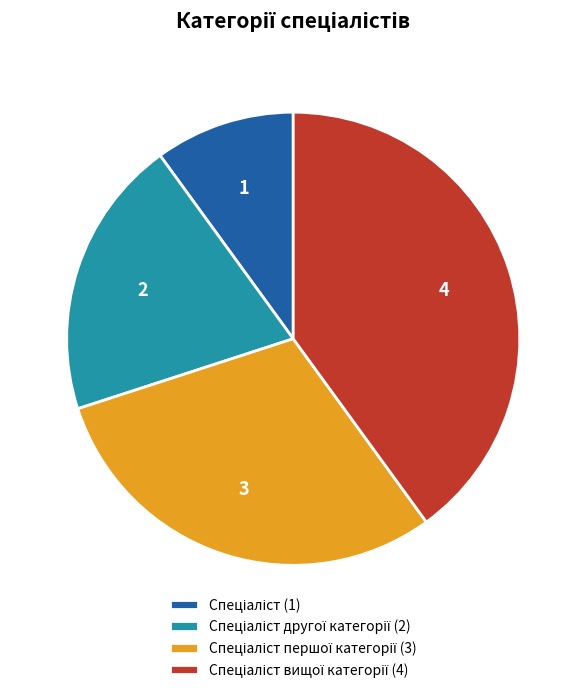

Does any single category account for the majority?

No